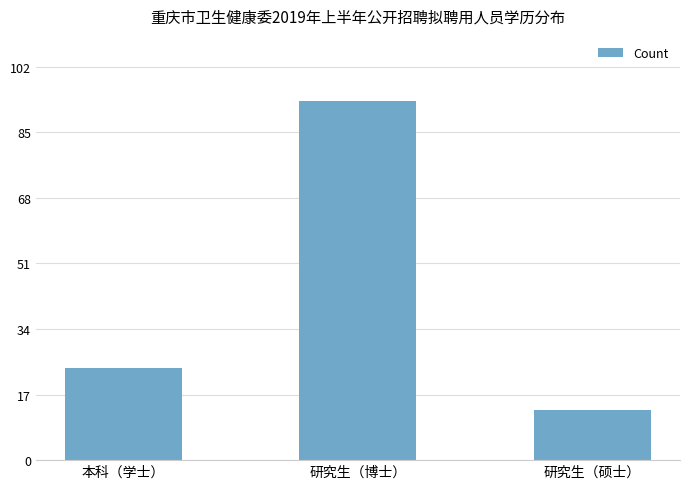

What is the label of the 3rd bar from the right?

本科（学士）